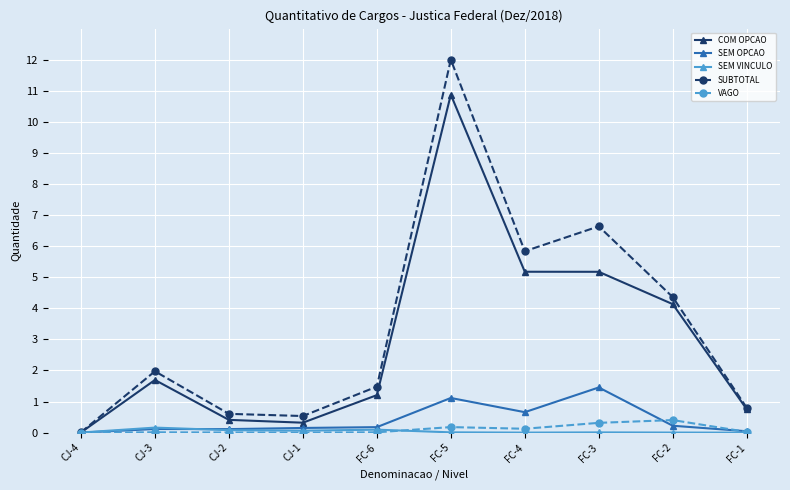

What is the difference between the VAGO values at FC-3 and FC-1?

0.3